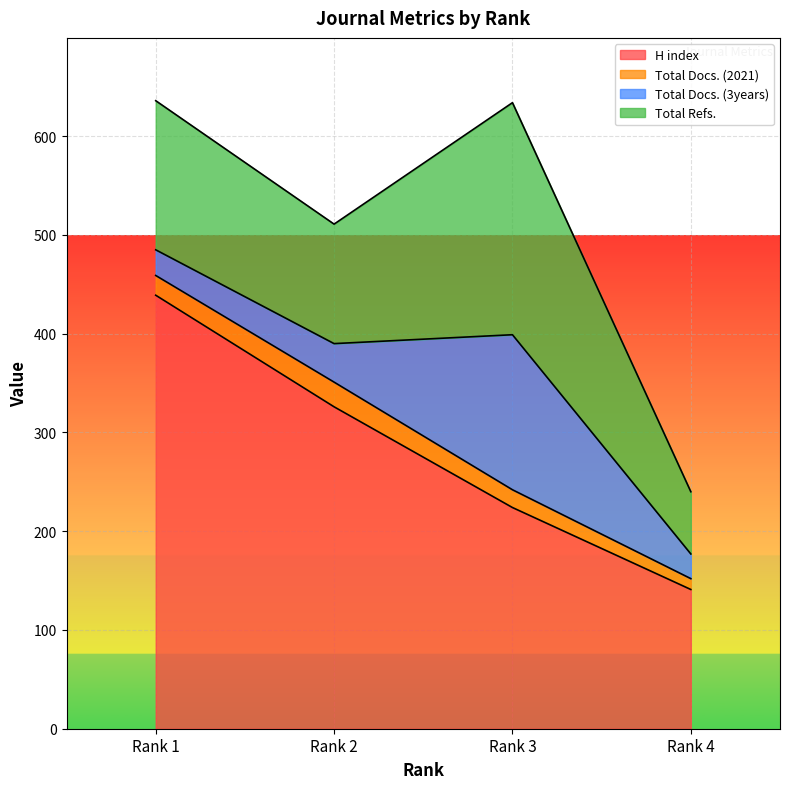

Where is Total Docs. (3years) nearest to the value 91?

Rank 2